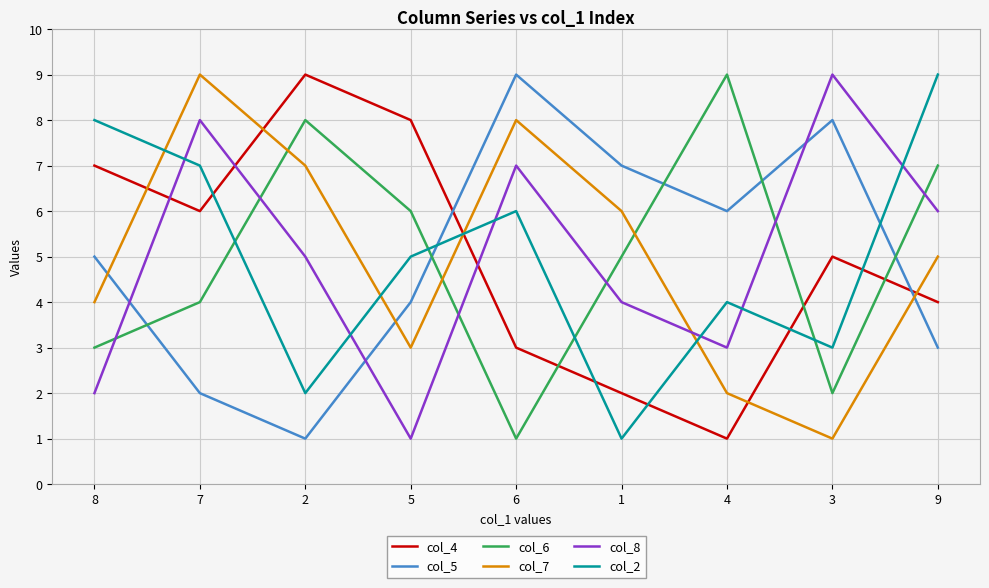

Which series changed the most between 5 and 1?

col_4